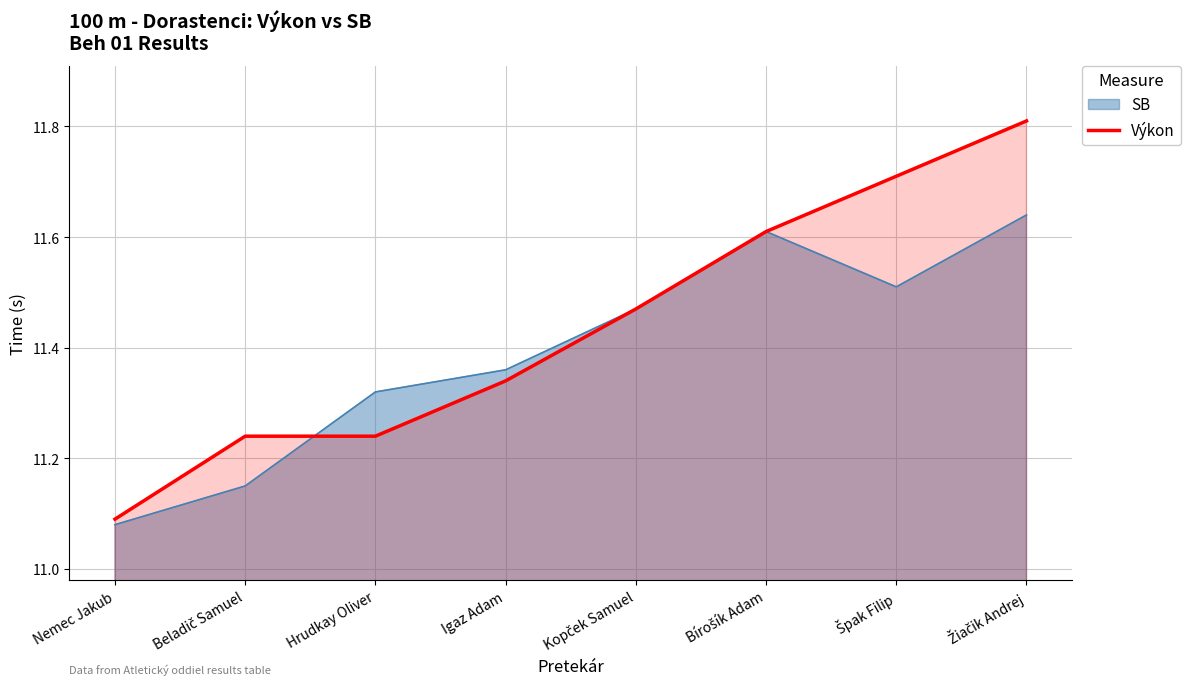

Reading left to right, what are all the values shown in this chart?

Nemec Jakub=11.1	Beladič Samuel=11.2	Hrudkay Oliver=11.2	Igaz Adam=11.3	Kopček Samuel=11.5	Bírošík Adam=11.6	Špak Filip=11.7	Žiačik Andrej=11.8